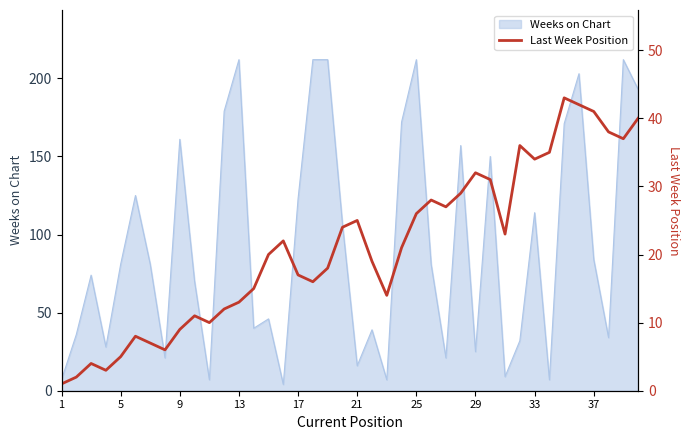

What is the maximum value for Weeks on Chart?

212